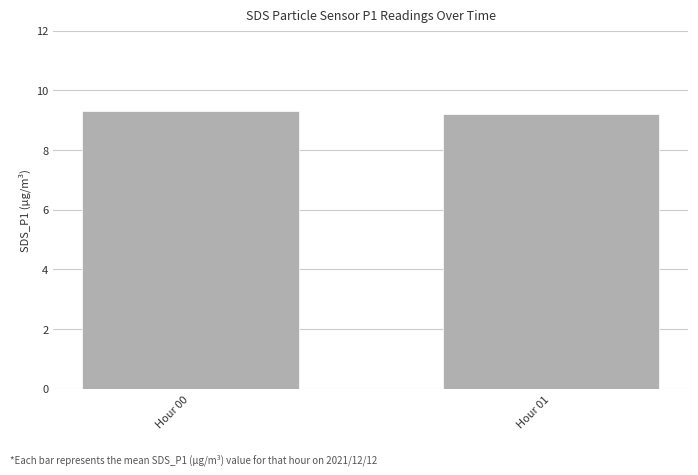

How many categories are shown in the chart?

2